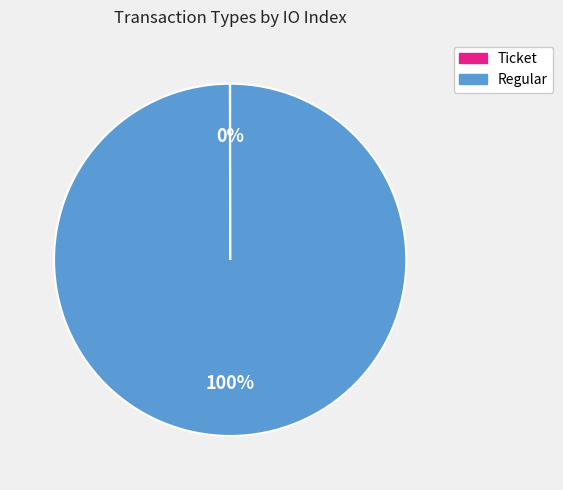

What percentage is the Regular slice, to the nearest percent?

100%